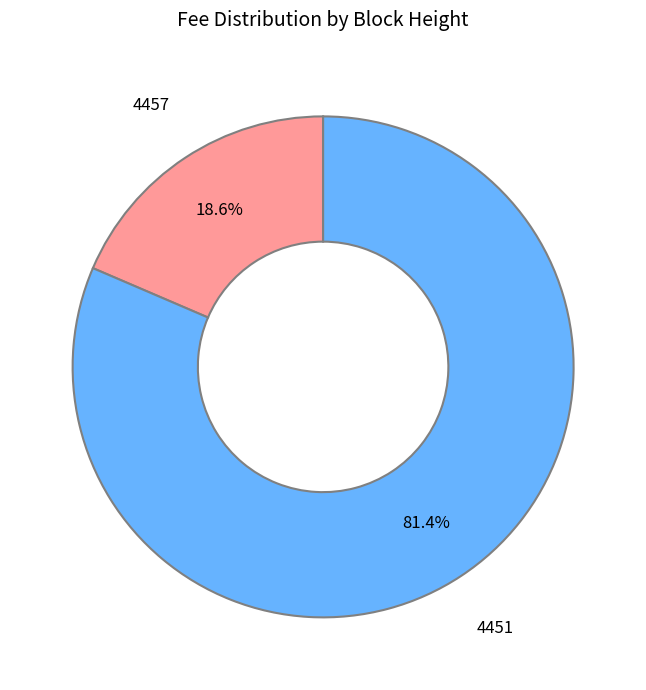

To the nearest percent, what is the combined percentage of 4451 and 4457?

100%